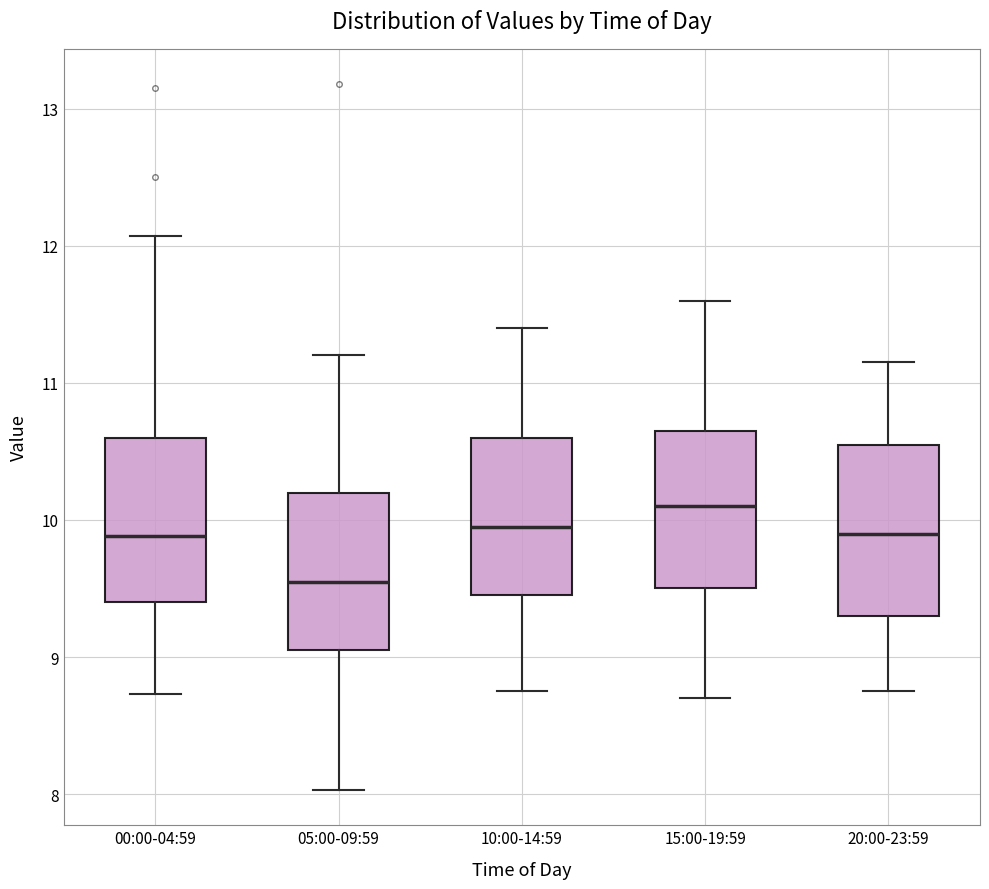

Reading left to right, transcribe this box plot: for each box, give where its median line is, the range the box spans, and where its two whiskers end, as read against the y-axis. The values are not printed on the chart, so give them approximately, as read against the axis.

00:00-04:59: median 9.9, box 9.4 to 10.6, whiskers 8.7 to 12.1
05:00-09:59: median 9.6, box 9.1 to 10.2, whiskers 8.0 to 11.2
10:00-14:59: median 10.0, box 9.5 to 10.6, whiskers 8.8 to 11.4
15:00-19:59: median 10.1, box 9.5 to 10.7, whiskers 8.7 to 11.6
20:00-23:59: median 9.9, box 9.3 to 10.6, whiskers 8.8 to 11.2